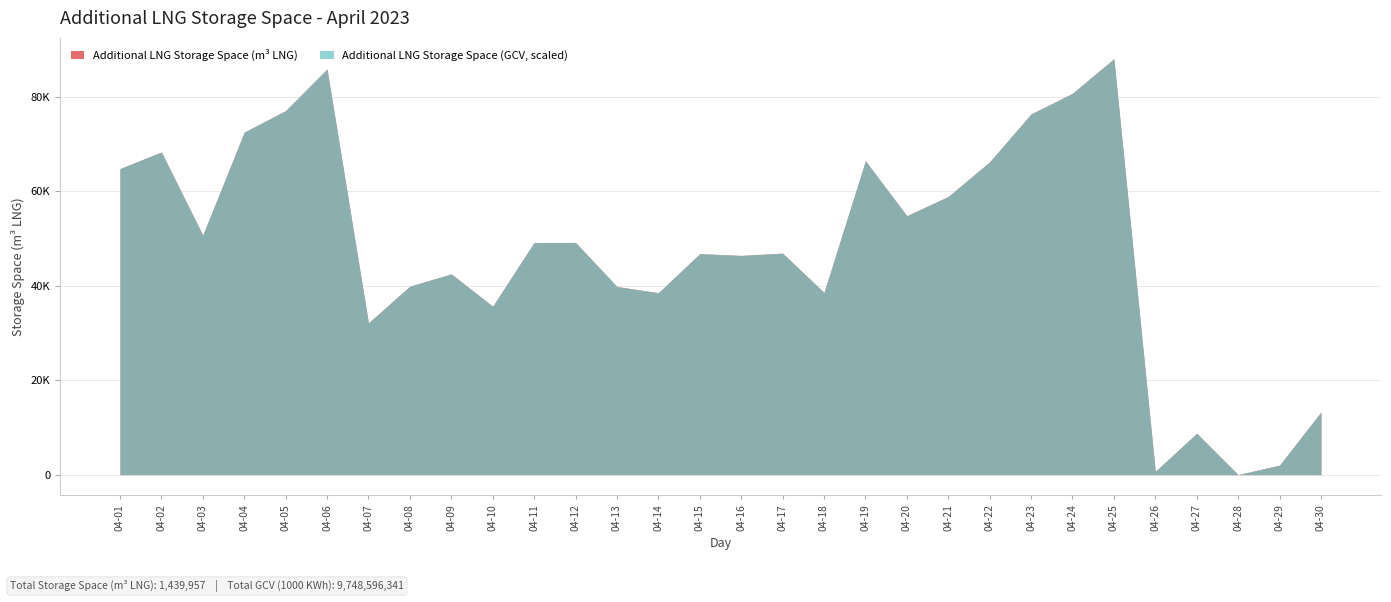

Which has a higher value, 2023-04-23 or 2023-04-21?

2023-04-23